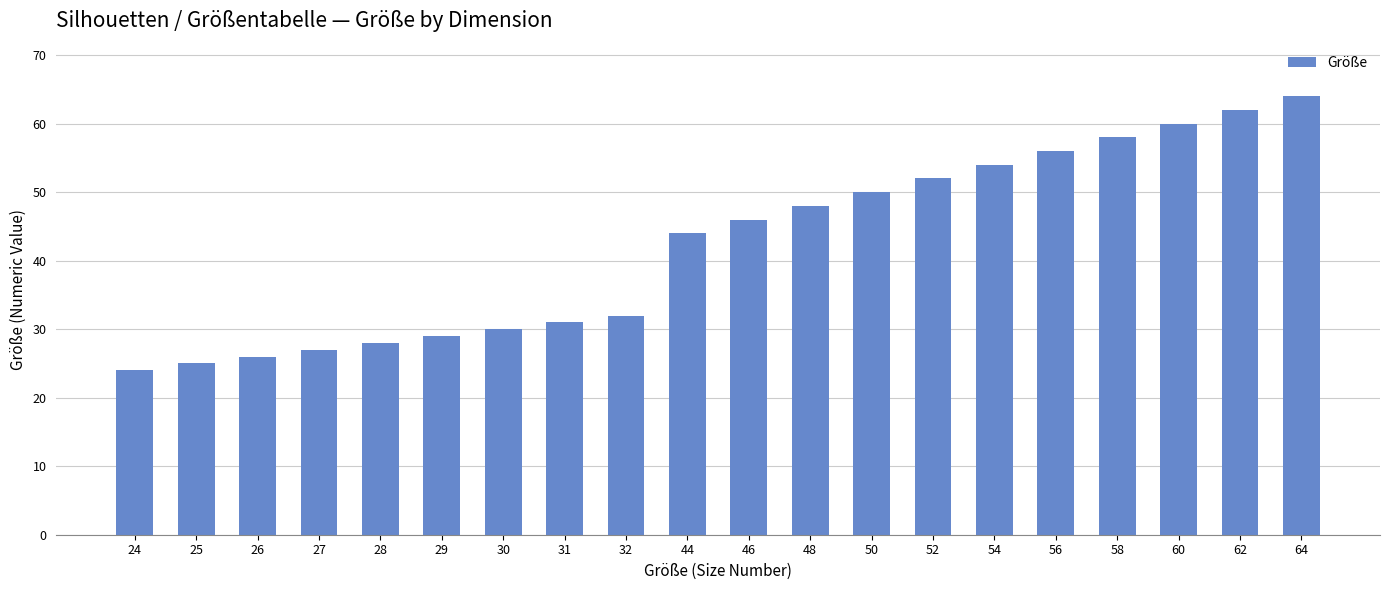

Approximately how many times larger is the value at 28 compared to 64?

0.4